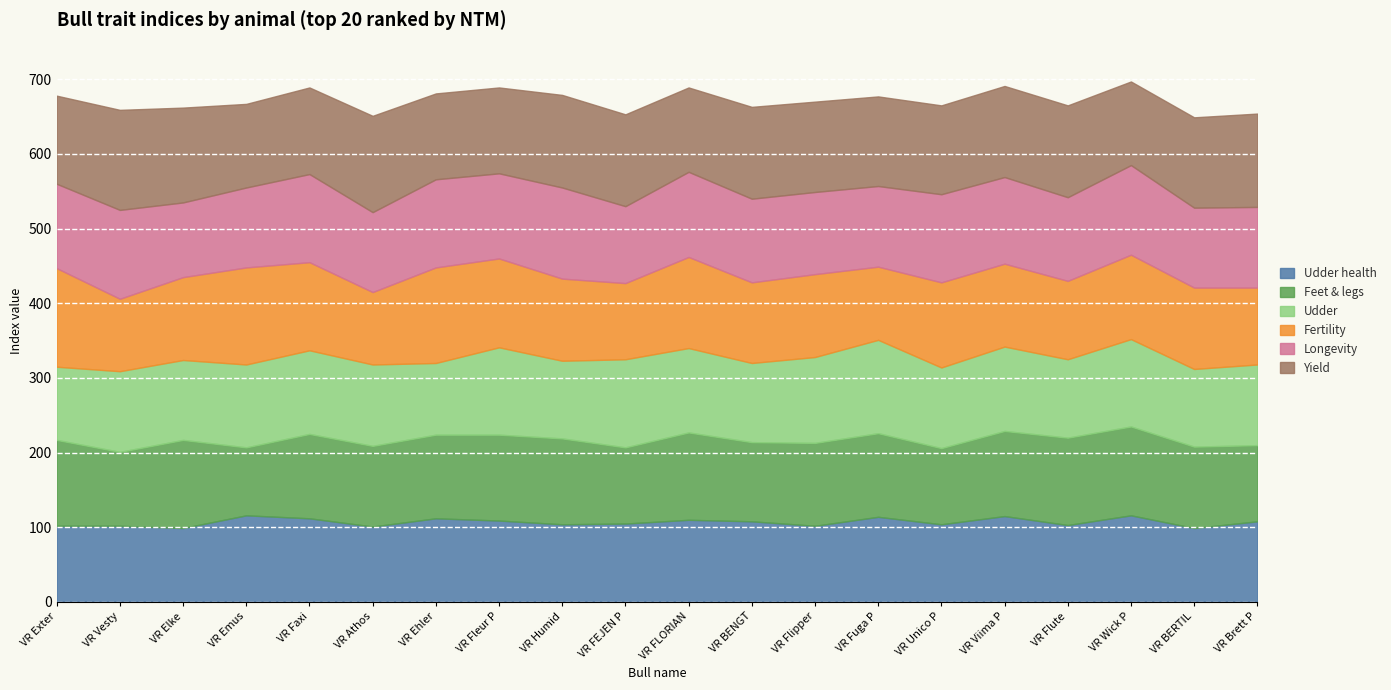

Reading left to right, transcribe all the data shown in this chart.

Udder health: 102	102	99	116	112	101	112	109	104	105	110	108	102	114	104	115	103	116	99	108
Feet & legs: 115	99	118	91	113	108	112	115	115	102	117	106	111	112	102	114	117	119	109	102
Udder: 98	108	107	111	112	109	96	117	104	118	113	106	115	125	108	113	105	117	104	108
Fertility: 132	97	111	130	118	97	128	119	110	102	122	108	111	98	114	111	105	113	109	103
Longevity: 113	119	100	107	118	107	118	114	122	103	114	112	110	108	118	116	112	120	107	108
Yield: 118	134	127	112	116	129	115	115	124	123	113	123	121	120	119	122	123	112	121	125